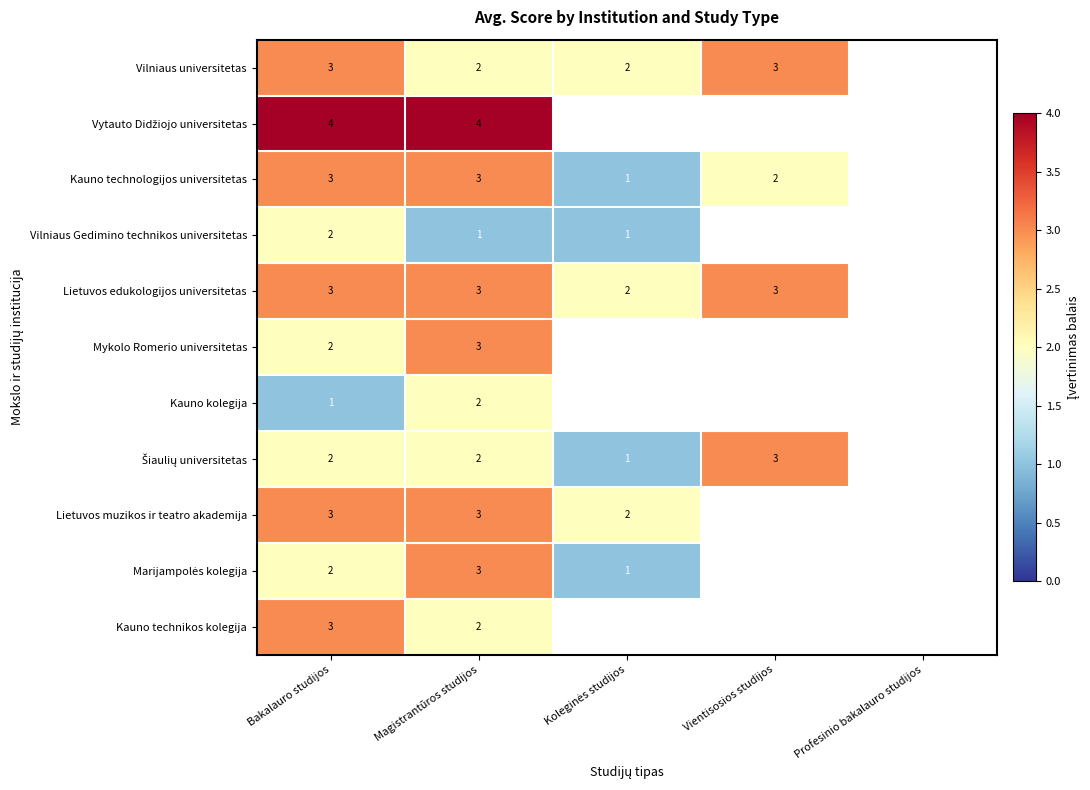

What is the total value across all series at Bakalauro studijos?

28